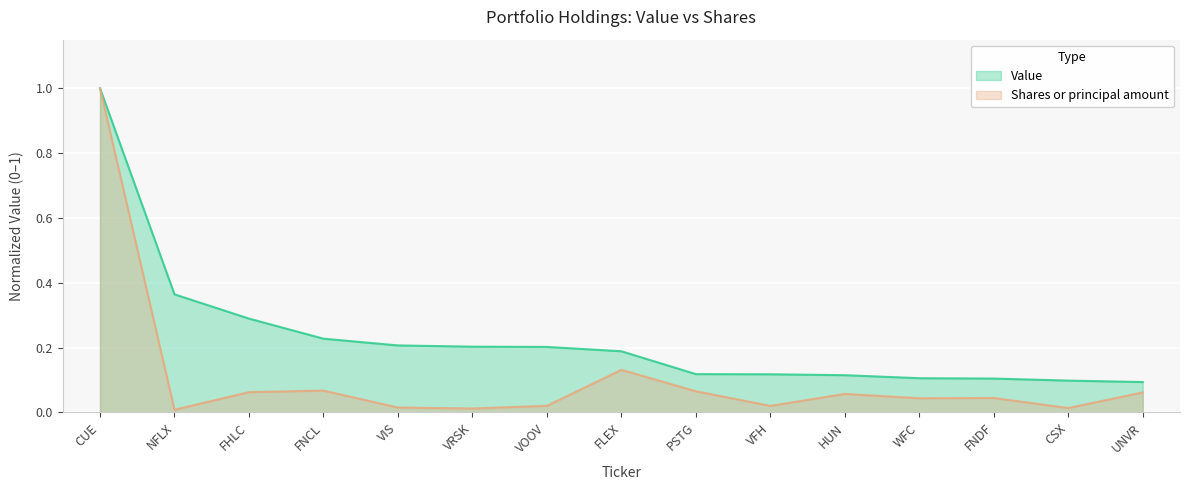

Reading left to right, transcribe all the data shown in this chart.

Value: CUE=1.0	NFLX=0.4	FHLC=0.3	FNCL=0.2	VIS=0.2	VRSK=0.2	VOOV=0.2	FLEX=0.2	PSTG=0.1	VFH=0.1	HUN=0.1	WFC=0.1	FNDF=0.1	CSX=0.1	UNVR=0.1
Shares: CUE=1.0	NFLX=0.0	FHLC=0.1	FNCL=0.1	VIS=0.0	VRSK=0.0	VOOV=0.0	FLEX=0.1	PSTG=0.1	VFH=0.0	HUN=0.1	WFC=0.0	FNDF=0.0	CSX=0.0	UNVR=0.1